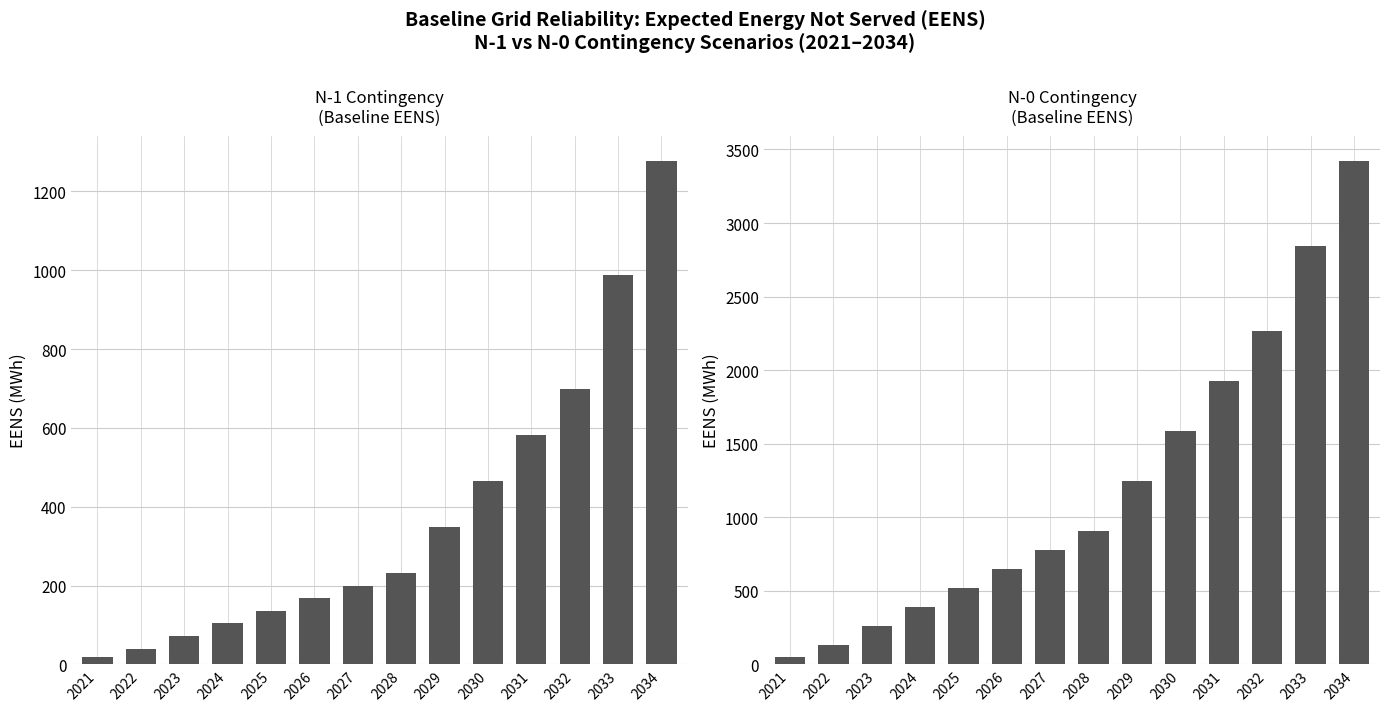

What is the average value of the N-1 EENS series?

380.6